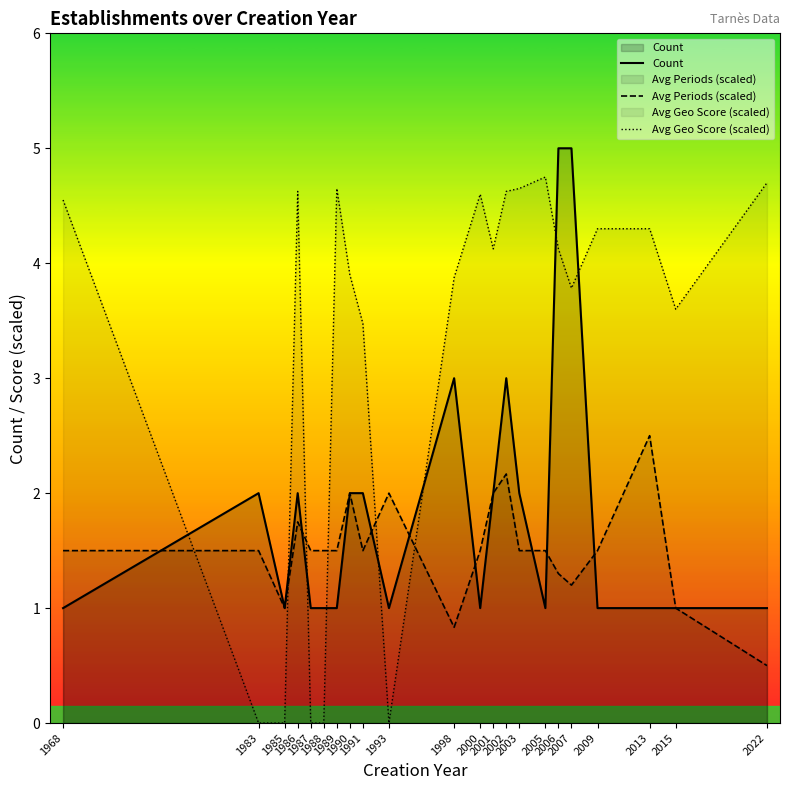

The Count series shows 5.0 at 2006. True or false?

True